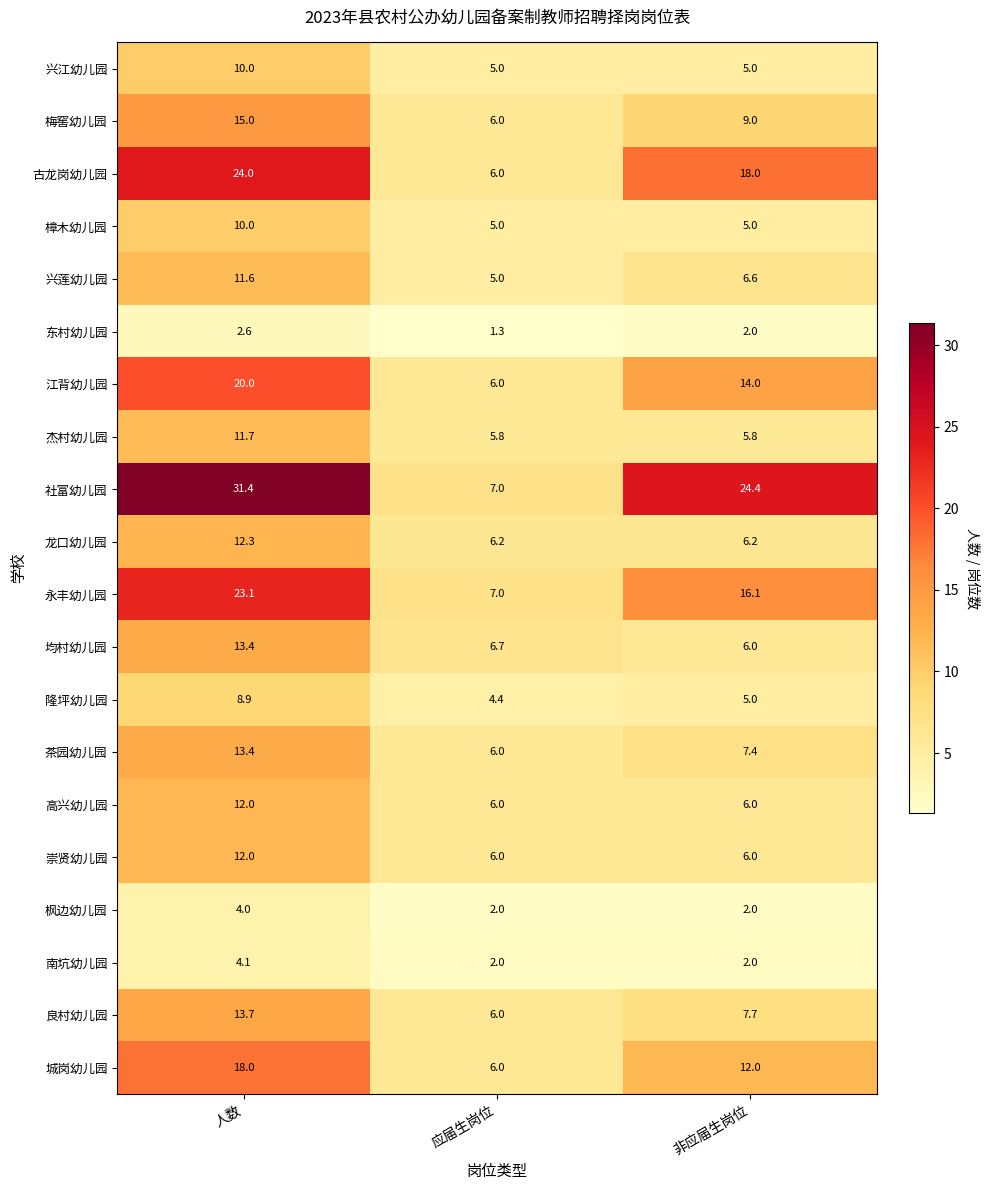

What is the total value across all series at 应届生岗位?

105.4